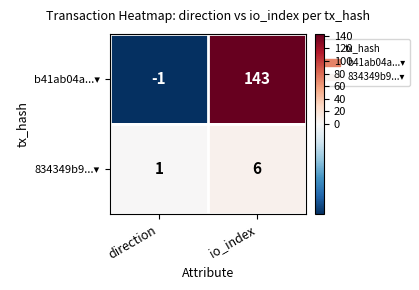

What is the total value across all series at io_index?

149